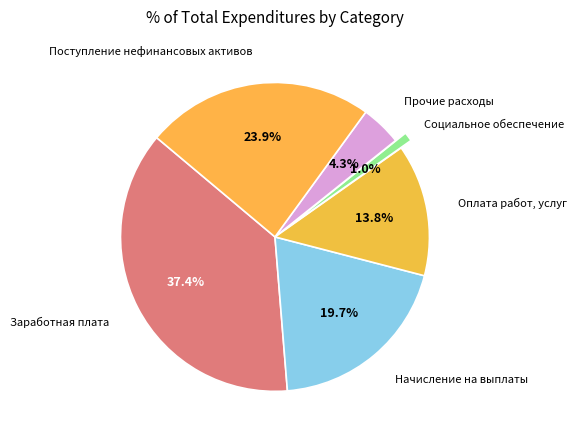

How many slices are in this pie chart?

6